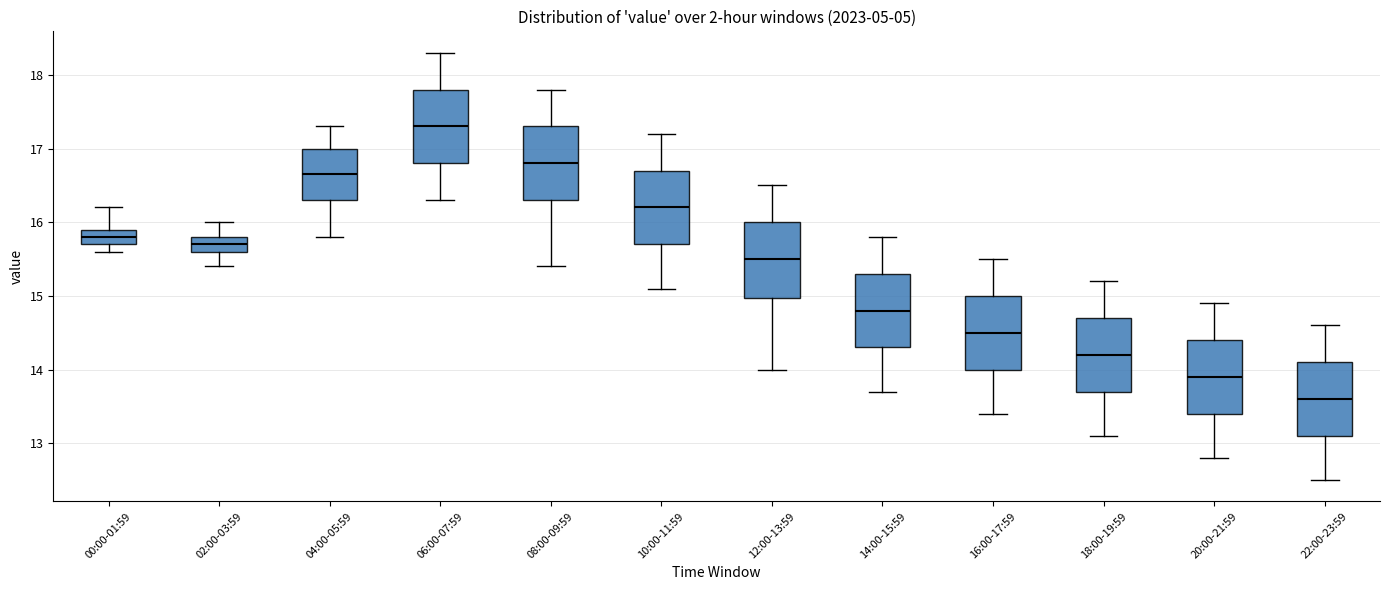

Where is the lower edge of the box for 06:00-07:59 on the y-axis? The values are not printed on the chart, so give them approximately, as read against the axis.

16.8